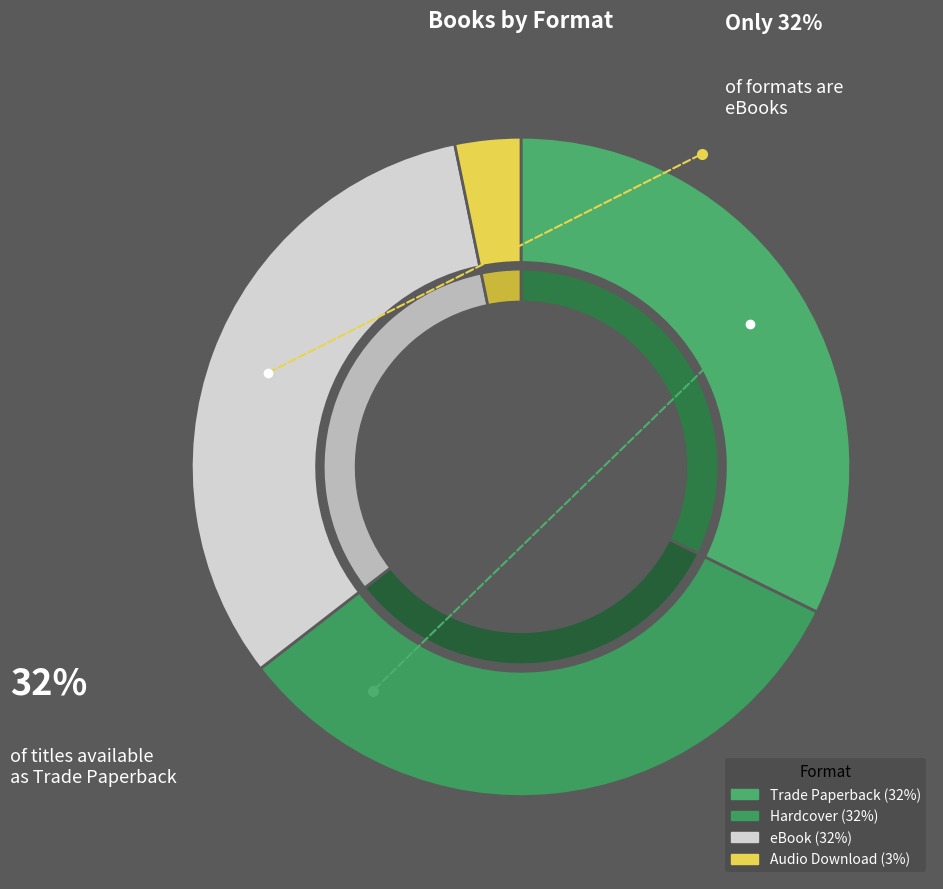

Combined, what portion of the pie is eBook and Hardcover?

64.5%